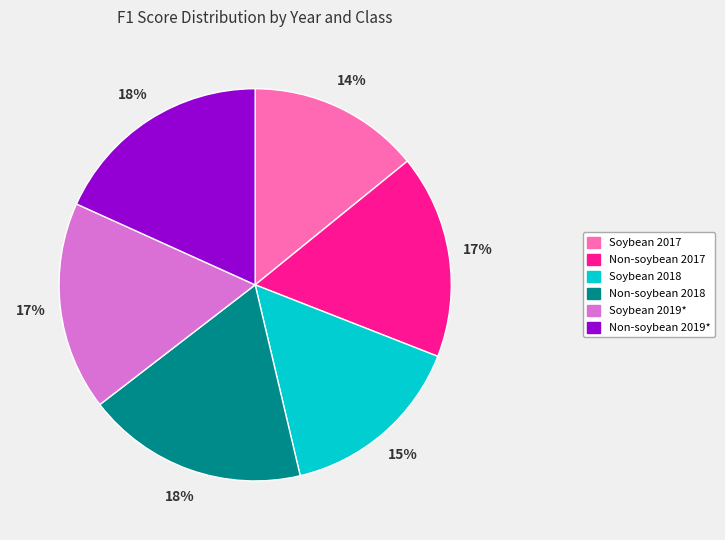

To the nearest percent, what is the combined percentage of Soybean 2017 and Non-soybean 2018?

32%